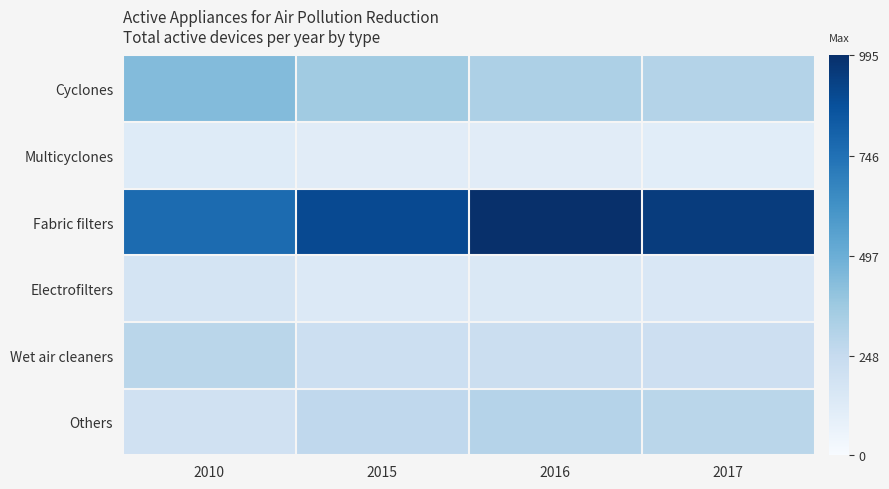

Which series has the largest total across all categories?

Fabric filters